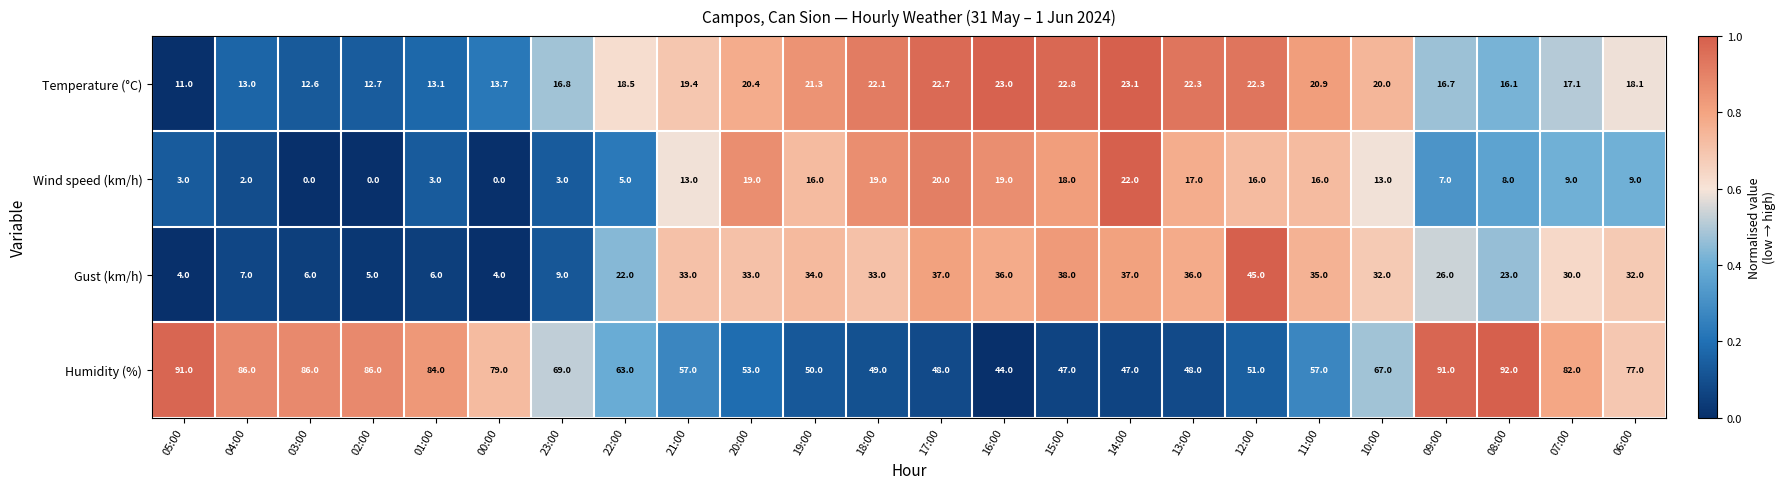

At which category is the sum across all series the highest?

09:00